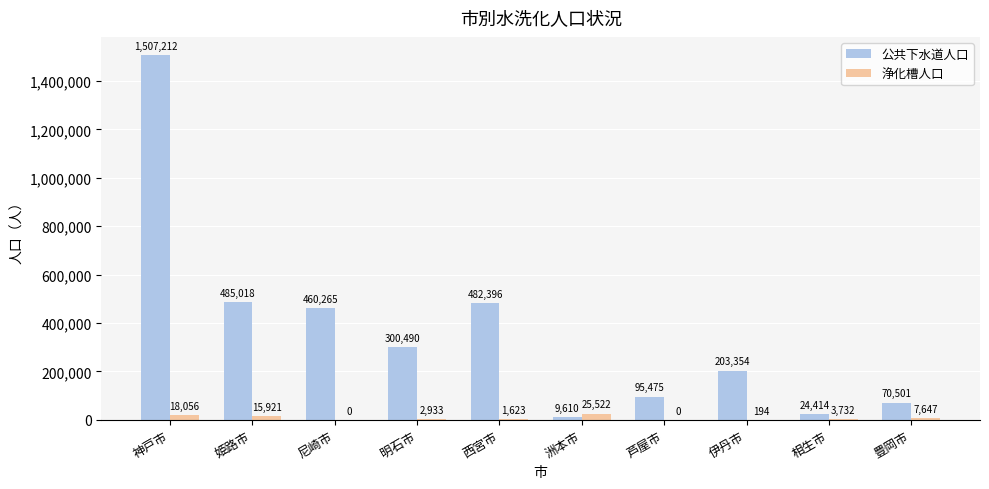

At which label does 公共下水道人口 reach its peak?

神戸市